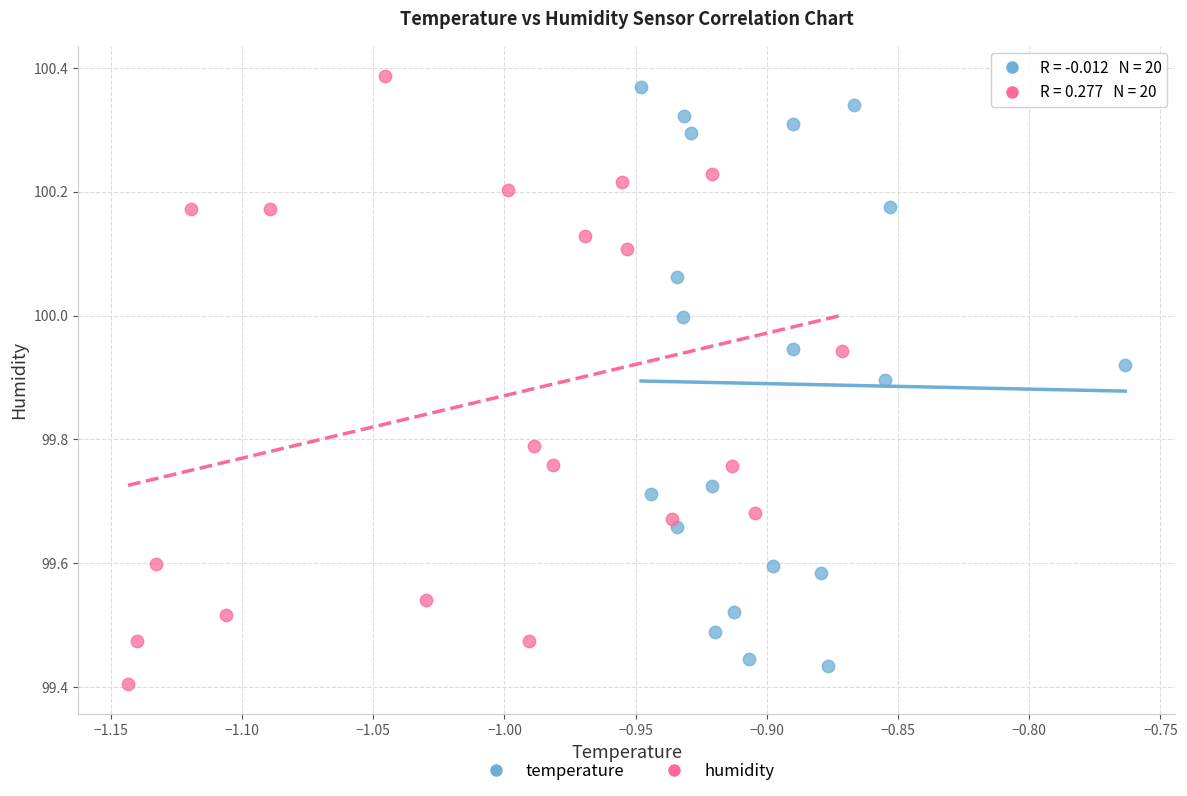

What are all the series names shown in the legend?

temperature, humidity